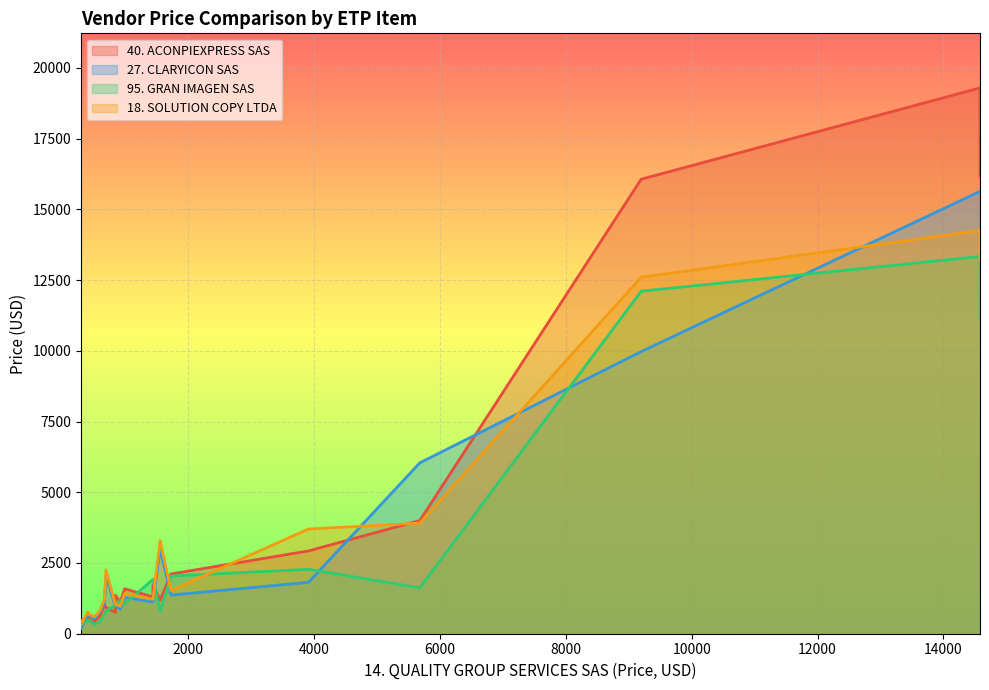

Reading left to right, extract all data points from this chart.

40. ACONPIEXPRESS SAS: ETP-I-1=464	ETP-I-2=2927	ETP-I-3=4000	ETP-I-4=16065	ETP-I-5=16180	ETP-I-6=19292	ETP-I-7=442	ETP-I-8=617	ETP-I-9=752	ETP-I-10=1355	ETP-I-11=1588	ETP-I-12=503	ETP-I-13=927	ETP-I-14=1188	ETP-I-15=571	ETP-I-16=1127	ETP-I-17=1300	ETP-I-18=1730	ETP-I-19=2112	ETP-I-20=1024
27. CLARYICON SAS: ETP-I-1=188	ETP-I-2=1816	ETP-I-3=6039	ETP-I-4=9971	ETP-I-5=15635	ETP-I-6=15635	ETP-I-7=548	ETP-I-8=744	ETP-I-9=967	ETP-I-10=967	ETP-I-11=1280	ETP-I-12=612	ETP-I-13=2047	ETP-I-14=2984	ETP-I-15=697	ETP-I-16=869	ETP-I-17=1119	ETP-I-18=1119	ETP-I-19=1366	ETP-I-20=1101
95. GRAN IMAGEN SAS: ETP-I-1=334	ETP-I-2=2277	ETP-I-3=1622	ETP-I-4=12106	ETP-I-5=11152	ETP-I-6=13336	ETP-I-7=332	ETP-I-8=412	ETP-I-9=1021	ETP-I-10=1021	ETP-I-11=1059	ETP-I-12=475	ETP-I-13=793	ETP-I-14=793	ETP-I-15=456	ETP-I-16=1173	ETP-I-17=1918	ETP-I-18=1918	ETP-I-19=2039	ETP-I-20=684
18. SOLUTION COPY LTDA: ETP-I-1=350	ETP-I-2=3702	ETP-I-3=3910	ETP-I-4=12600	ETP-I-5=13221	ETP-I-6=14256	ETP-I-7=598	ETP-I-8=805	ETP-I-9=1043	ETP-I-10=1043	ETP-I-11=1426	ETP-I-12=681	ETP-I-13=2254	ETP-I-14=3288	ETP-I-15=774	ETP-I-16=970	ETP-I-17=1219	ETP-I-18=1219	ETP-I-19=1529	ETP-I-20=1219